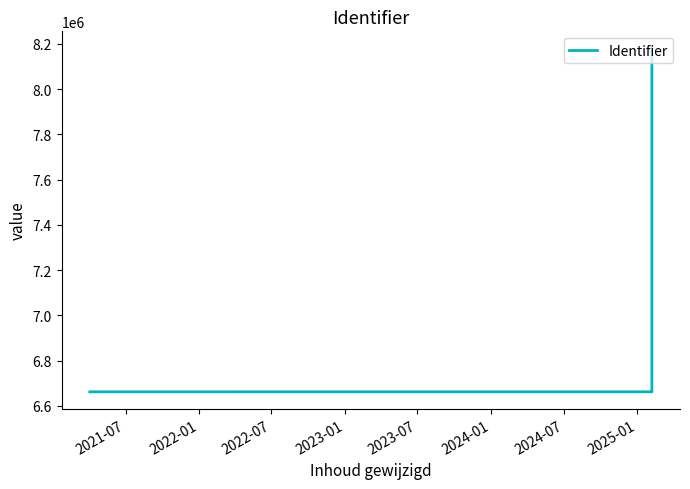

What is the difference between the values at 2021-07 and 2023-07?

9